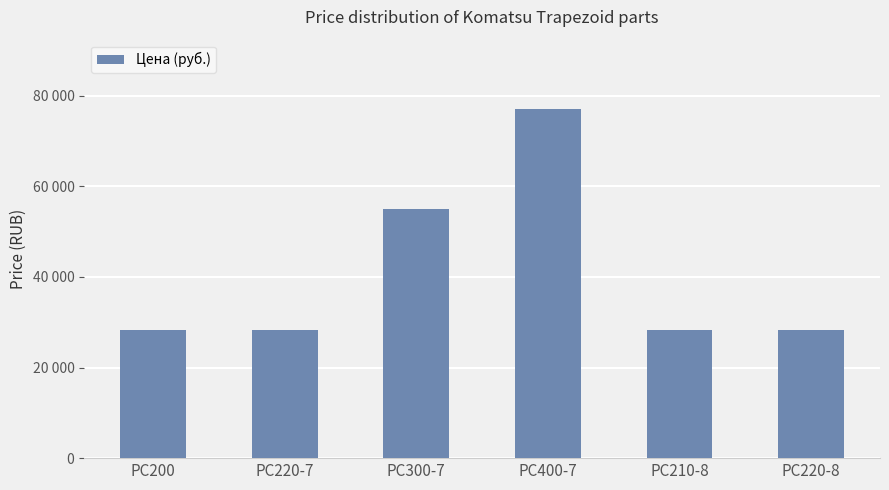

Are the bars horizontal?

No